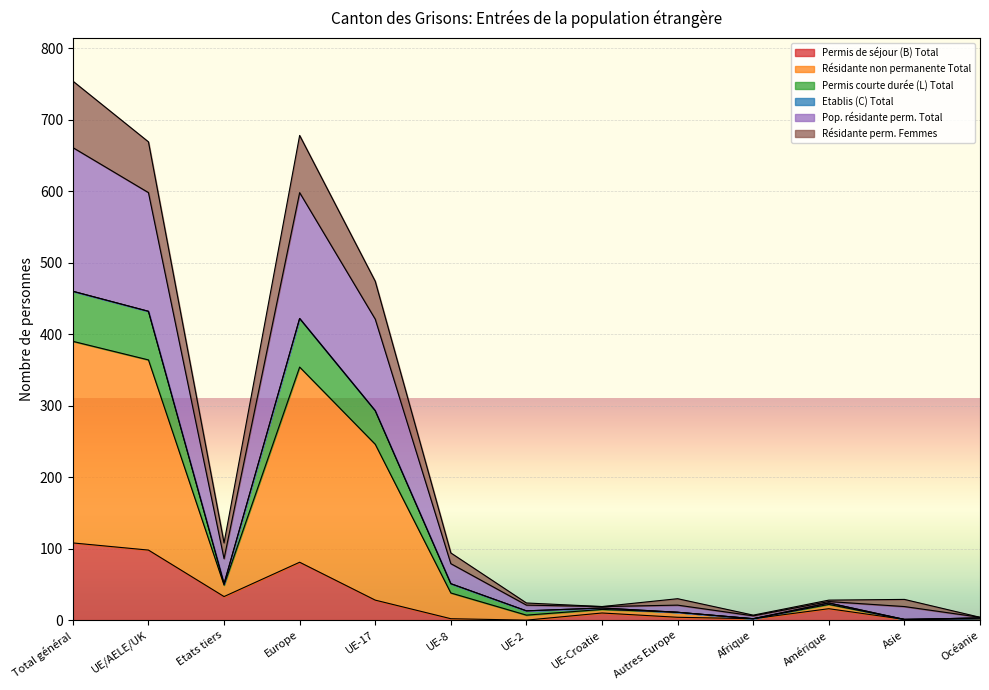

What is the highest value of the Permis de séjour (B) Total series?

108